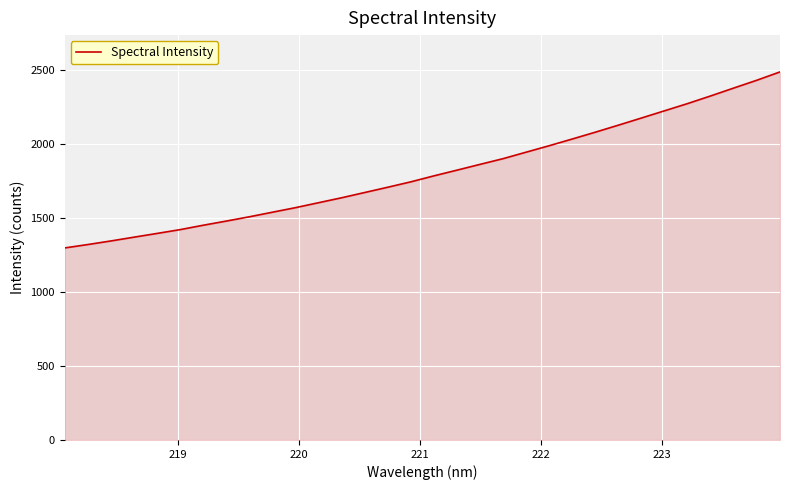

What is the maximum value shown in the chart?

2483.9